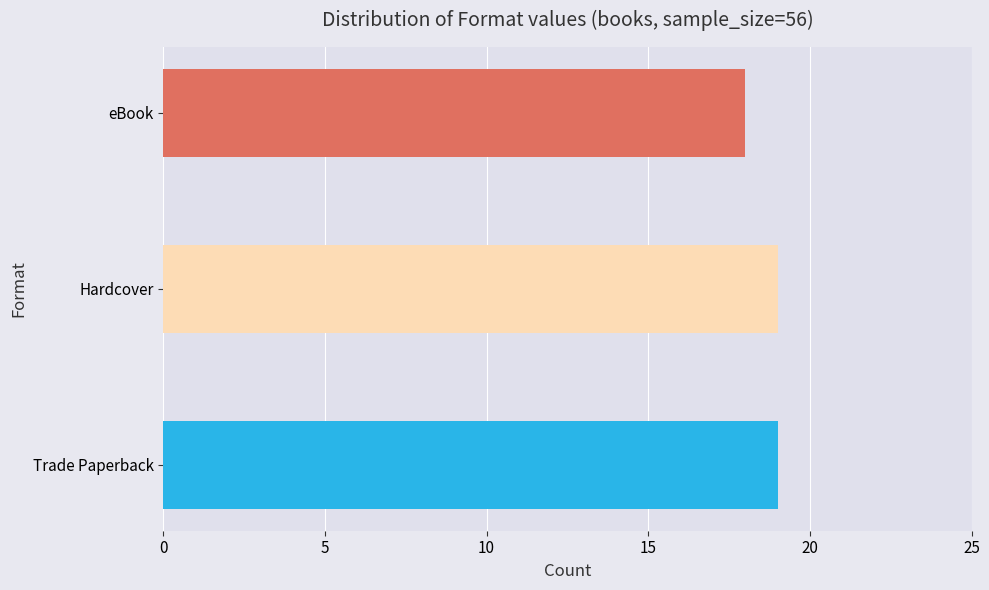

What is the label of the 3rd bar from the left?

eBook